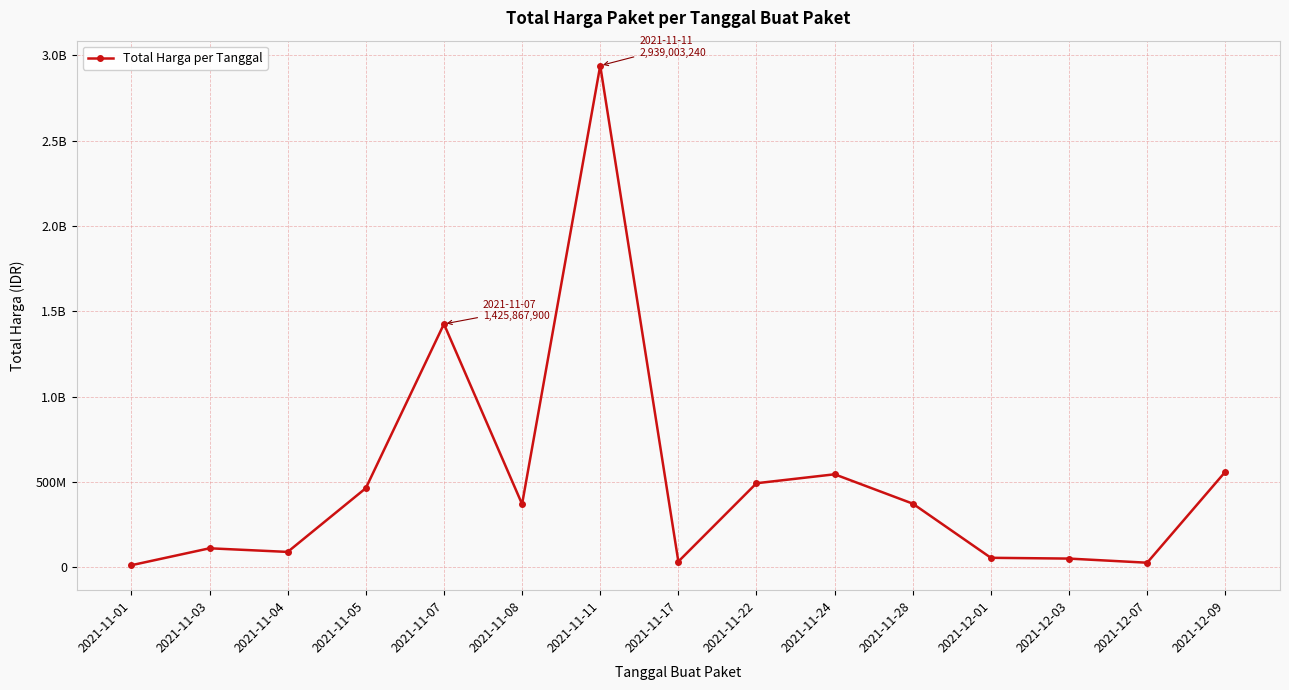

Is this an area chart (filled region under the line)?

No